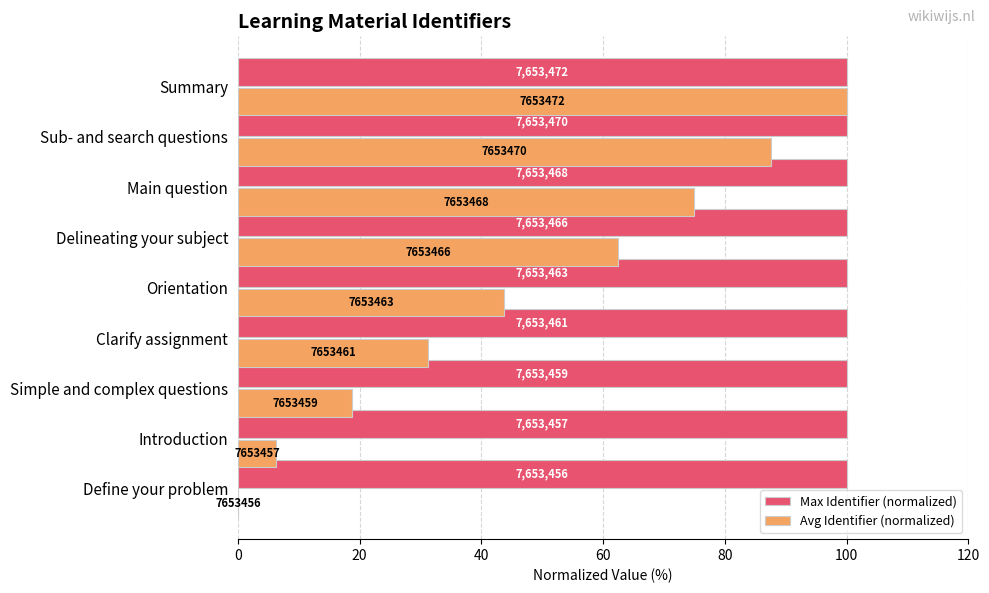

What are all the series names shown in the legend?

Max Identifier (normalized), Avg Identifier (normalized)